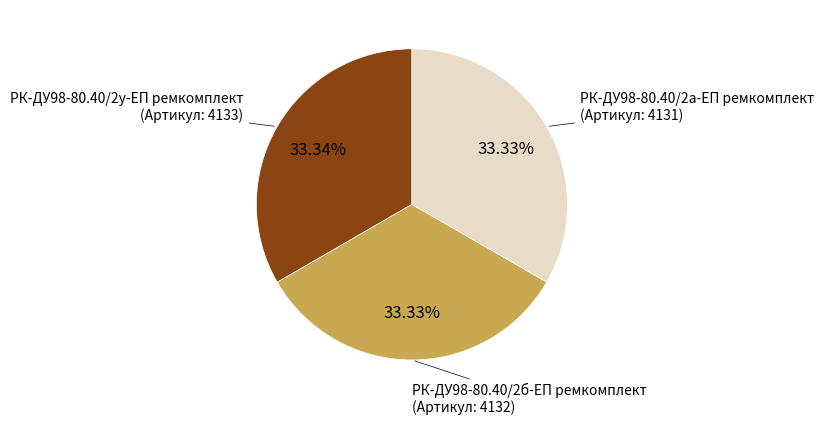

Does РК-ДУ98-80.40/2у-ЕП ремкомплект account for over 50% of the chart?

No